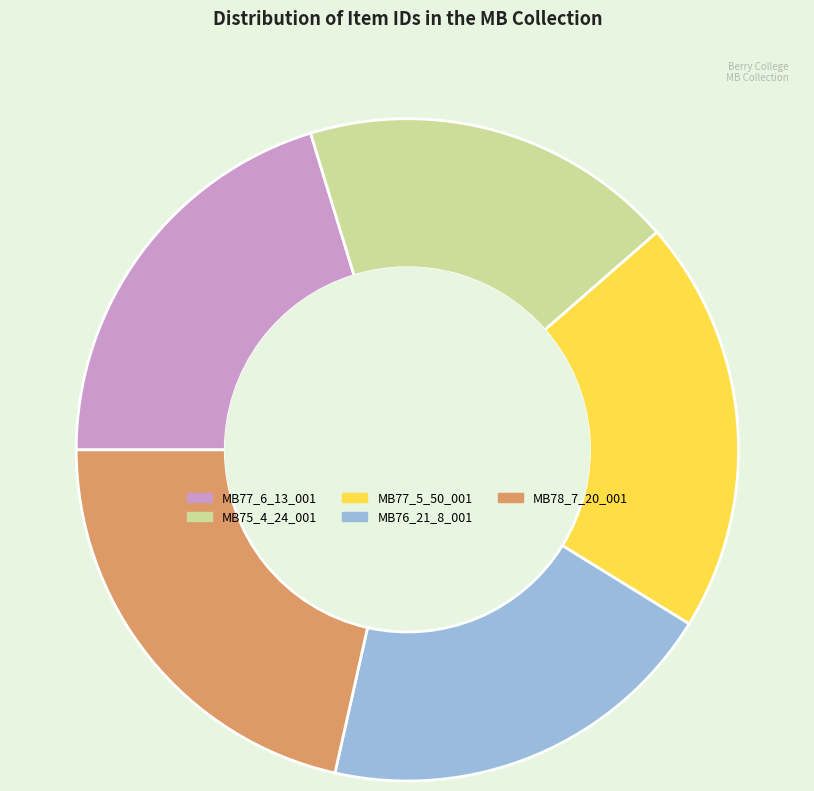

How many slices are in this pie chart?

5